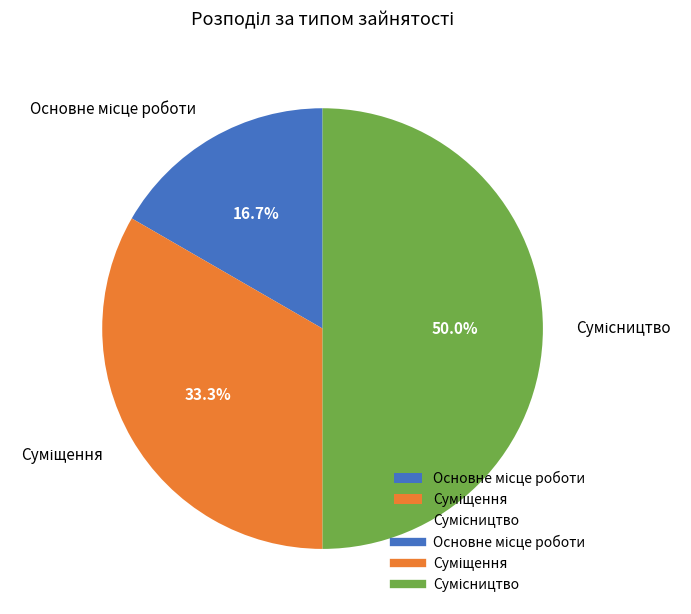

Count the number of slices in the pie.

3